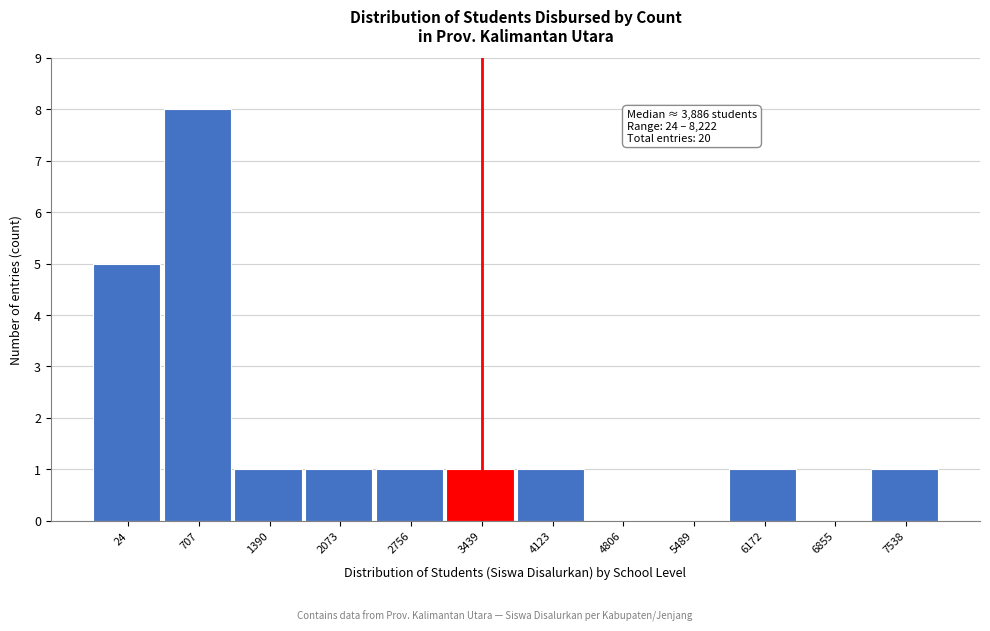

Reading right to left, list all the values displayed in this chart.

7538=1	6855=0	6172=1	5489=0	4806=0	4123=1	3439=1	2756=1	2073=1	1390=1	707=8	24=5